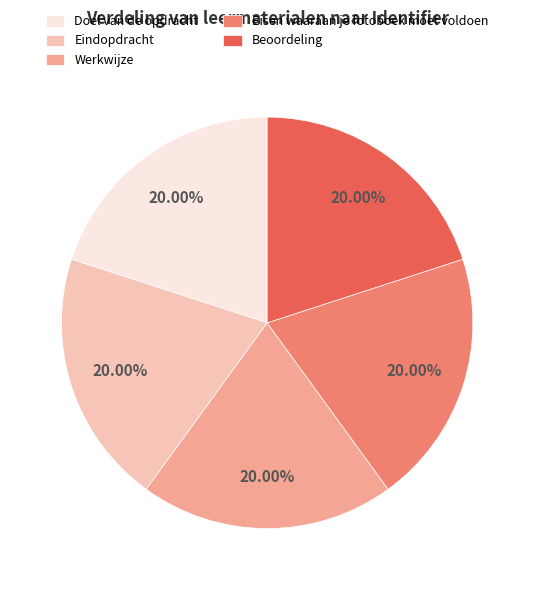

To the nearest percent, what portion does Beoordeling represent?

20%